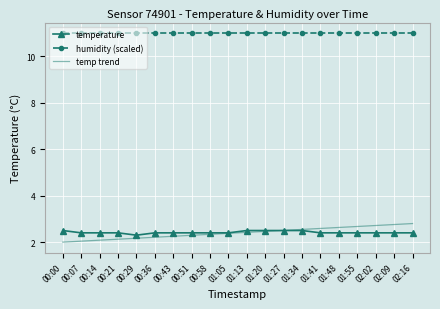

What are all the series names shown in the legend?

temperature, humidity (scaled), temp trend